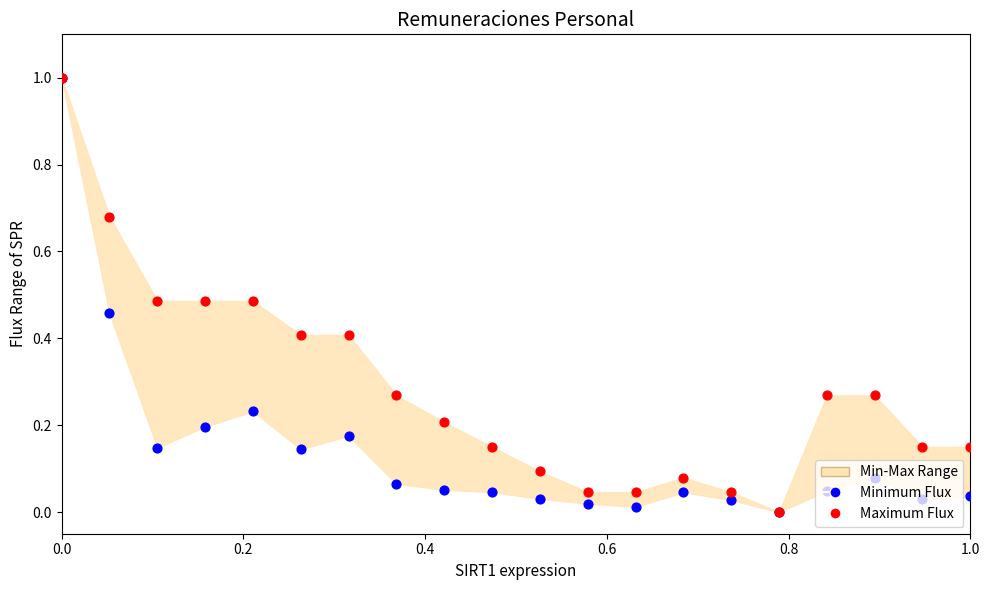

At how many categories does at least one series exceed 0?

19